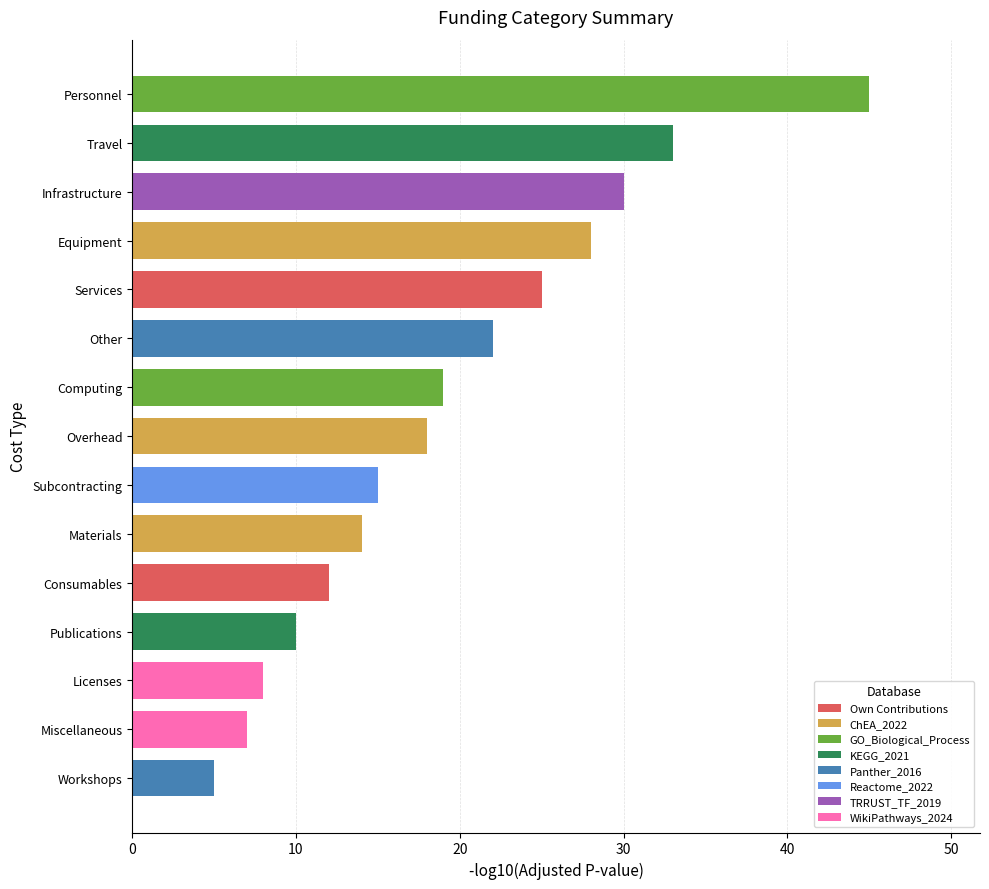

How many series are shown in this chart?

1